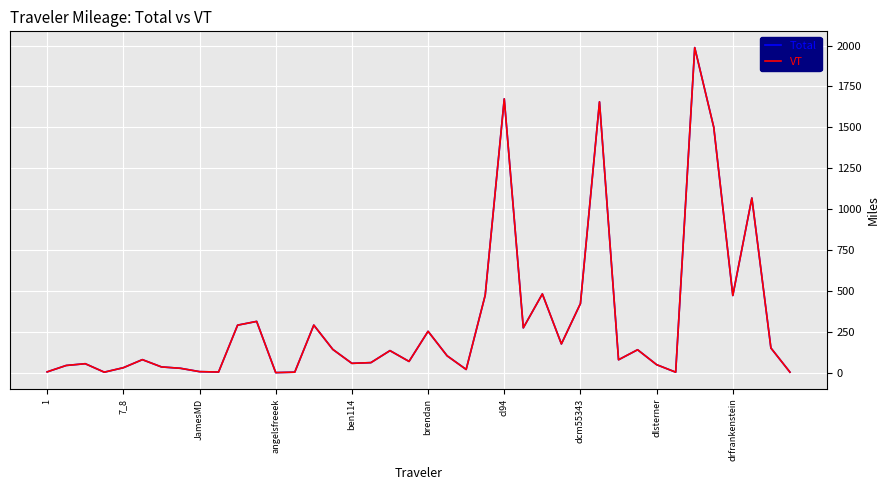

What is the highest value of the Total series?

1987.8